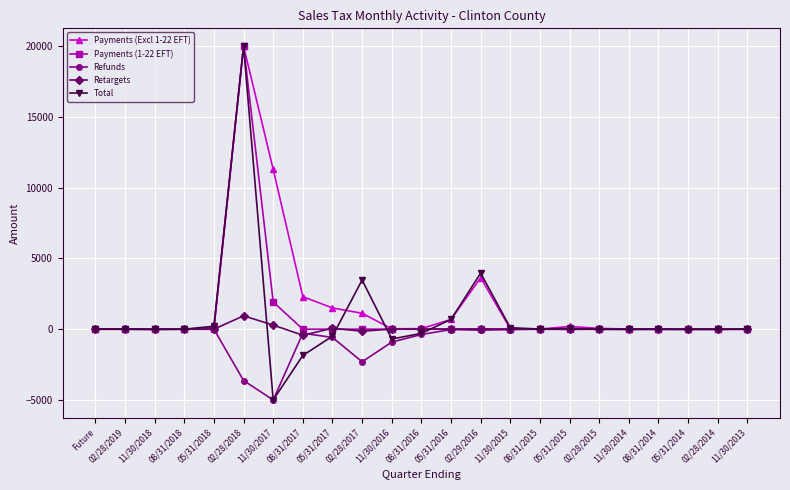

Is it true that Total equals 3960.3 at 02/29/2016?

True